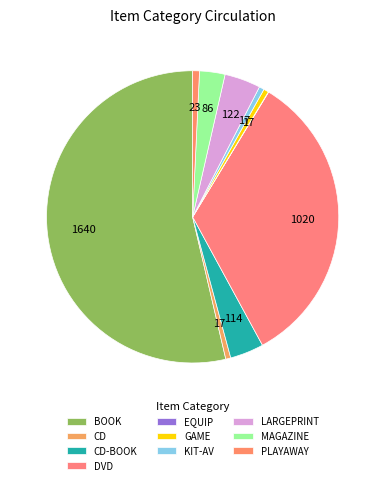

To the nearest percent, what is the average slice percentage?

10%